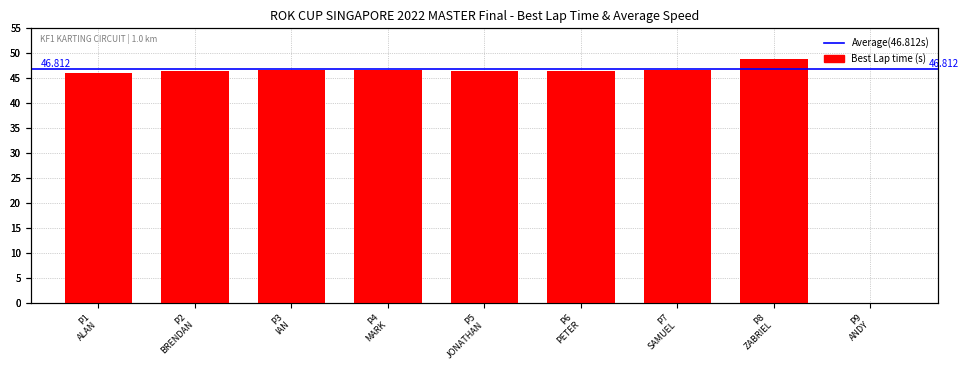

How many values are above zero?

8